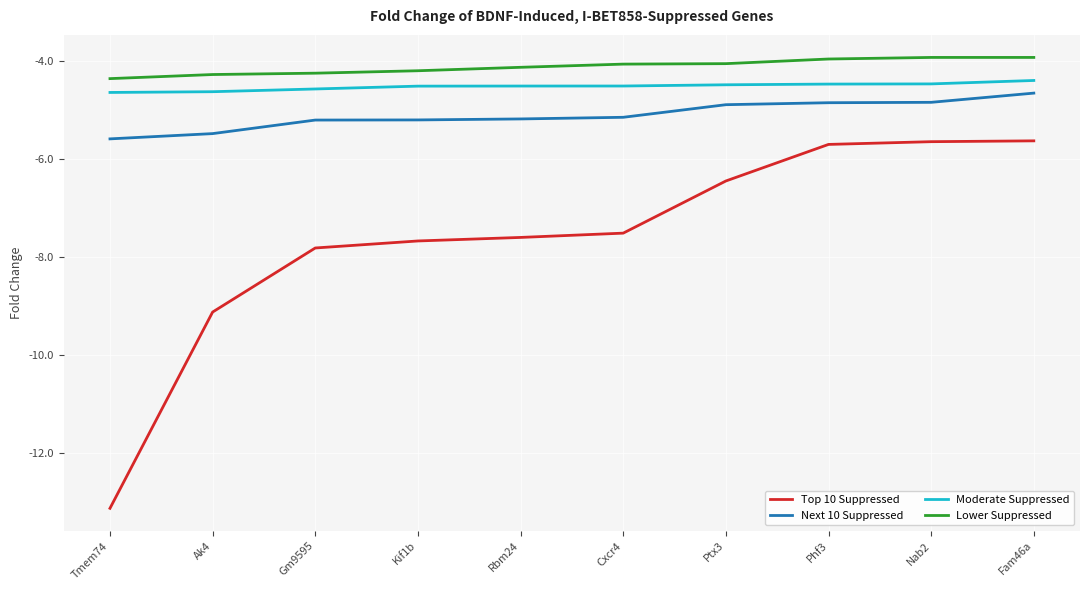

List the series in order of their peak value, lowest first.

Top 10 Suppressed, Next 10 Suppressed, Moderate Suppressed, Lower Suppressed